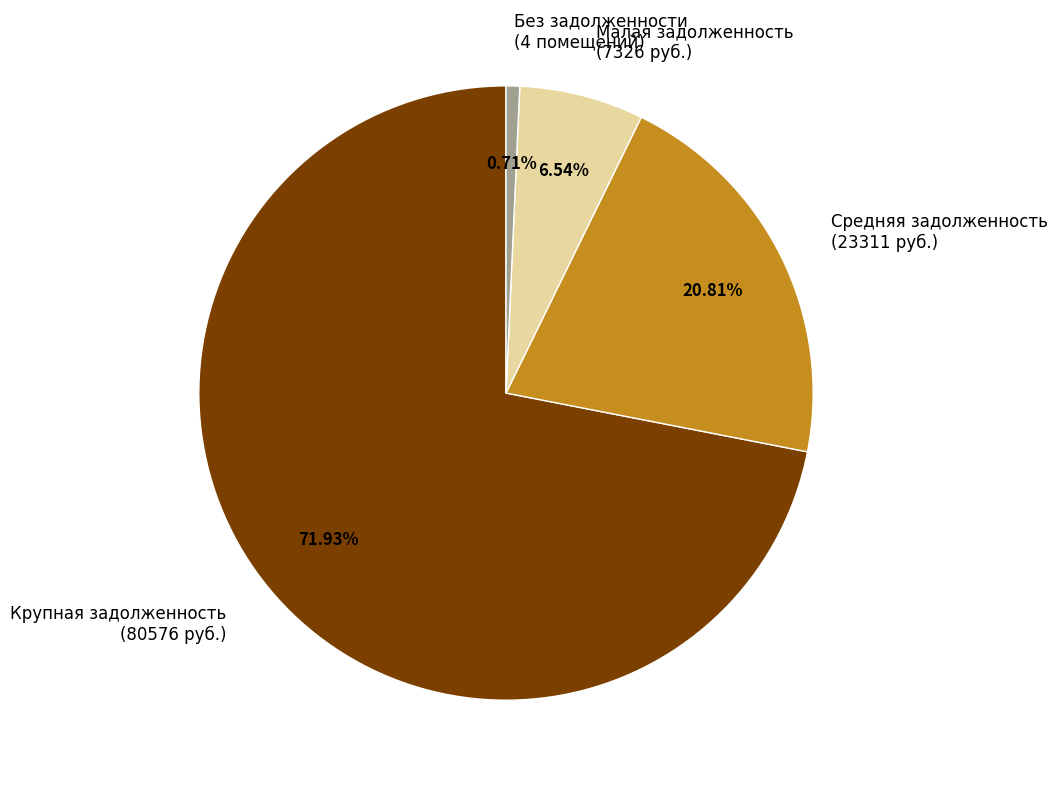

Which has a higher value, Без задолженности (4 помещений) or Средняя задолженность (23311 руб.)?

Средняя задолженность (23311 руб.)